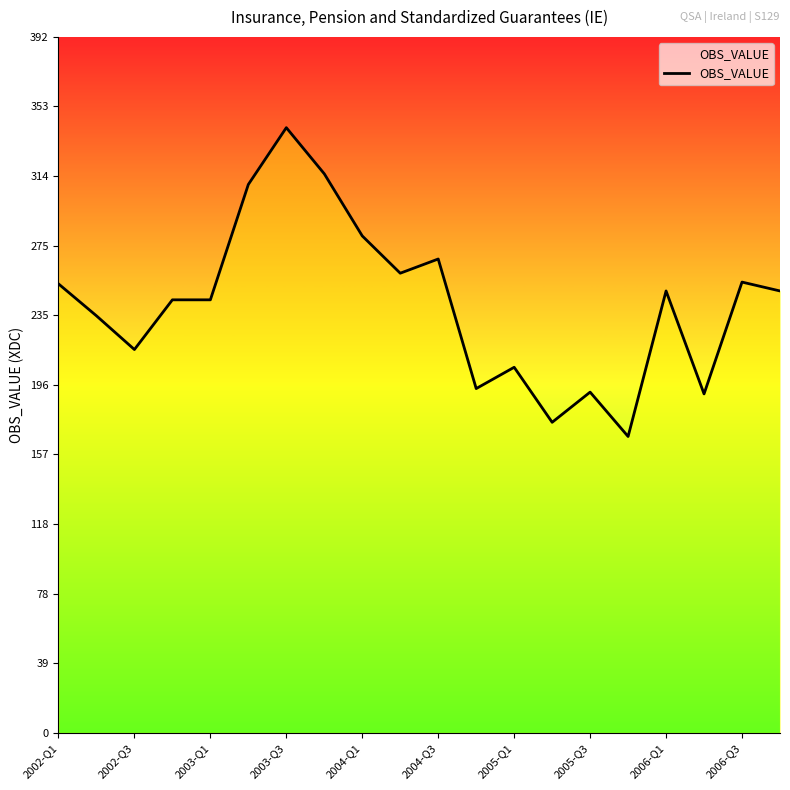

What is the greatest value displayed?

341